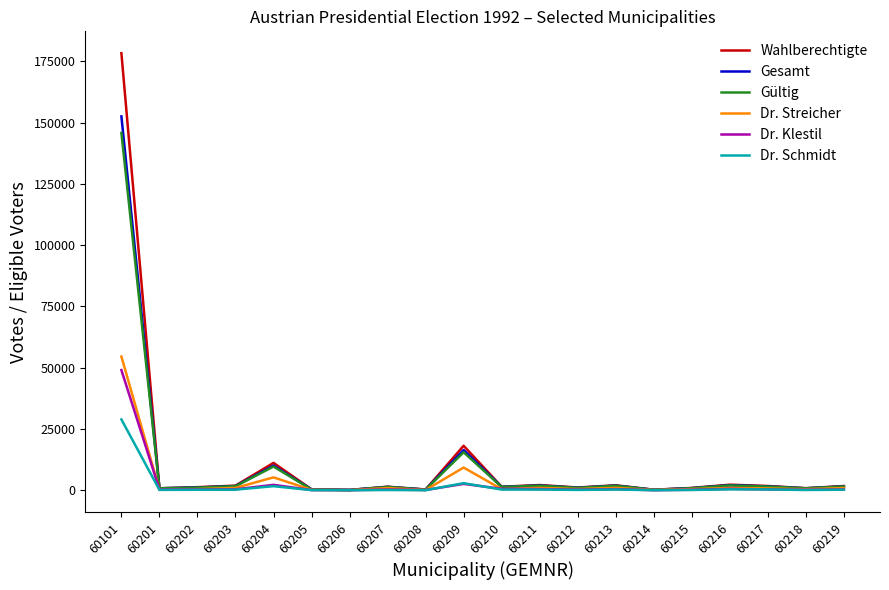

Does the chart have visible grid lines?

No